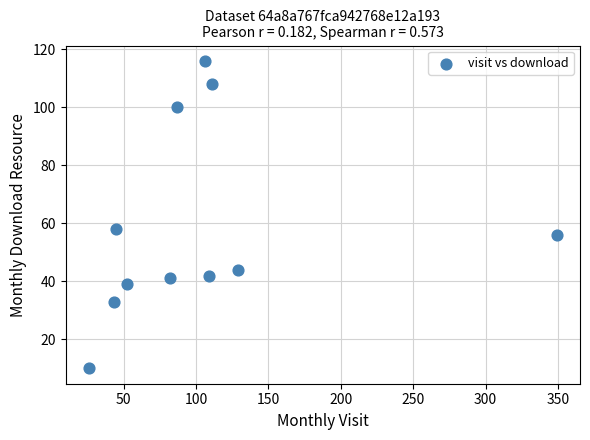

What Y value in the scatter plot is closest to 63?

58